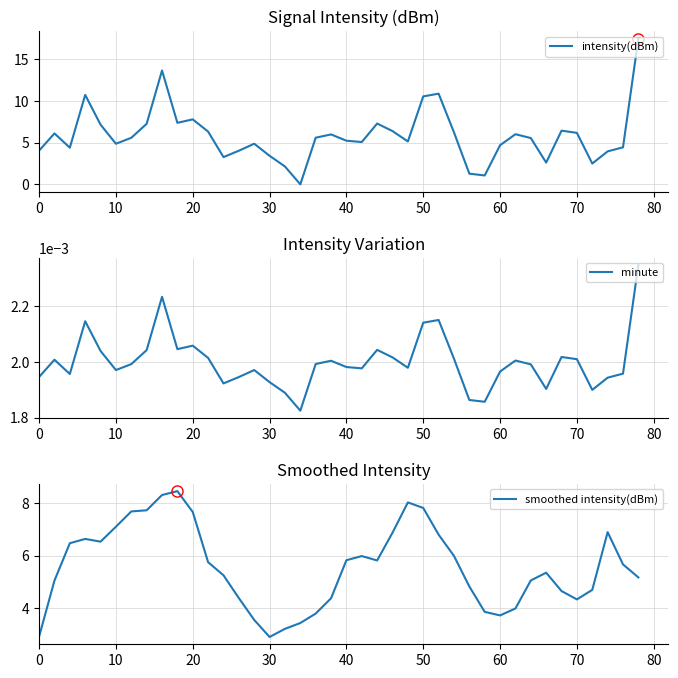

At which label is intensity(dBm) closest to 8?

20